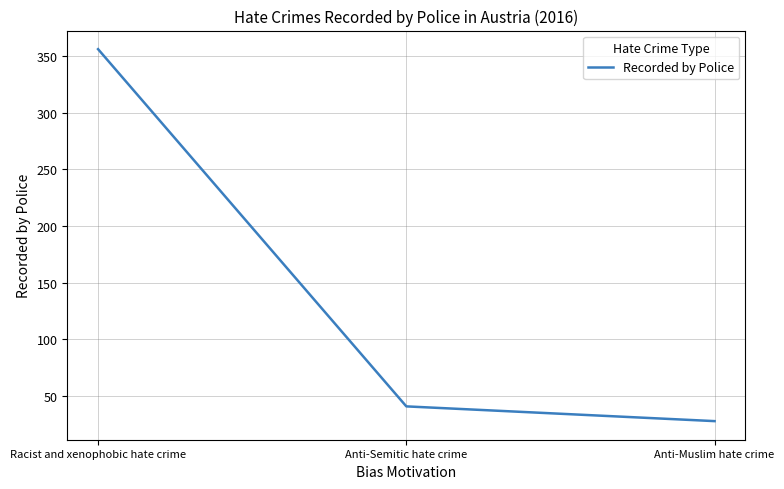

Rank the categories by value from lowest to highest.

Anti-Muslim hate crime, Anti-Semitic hate crime, Racist and xenophobic hate crime